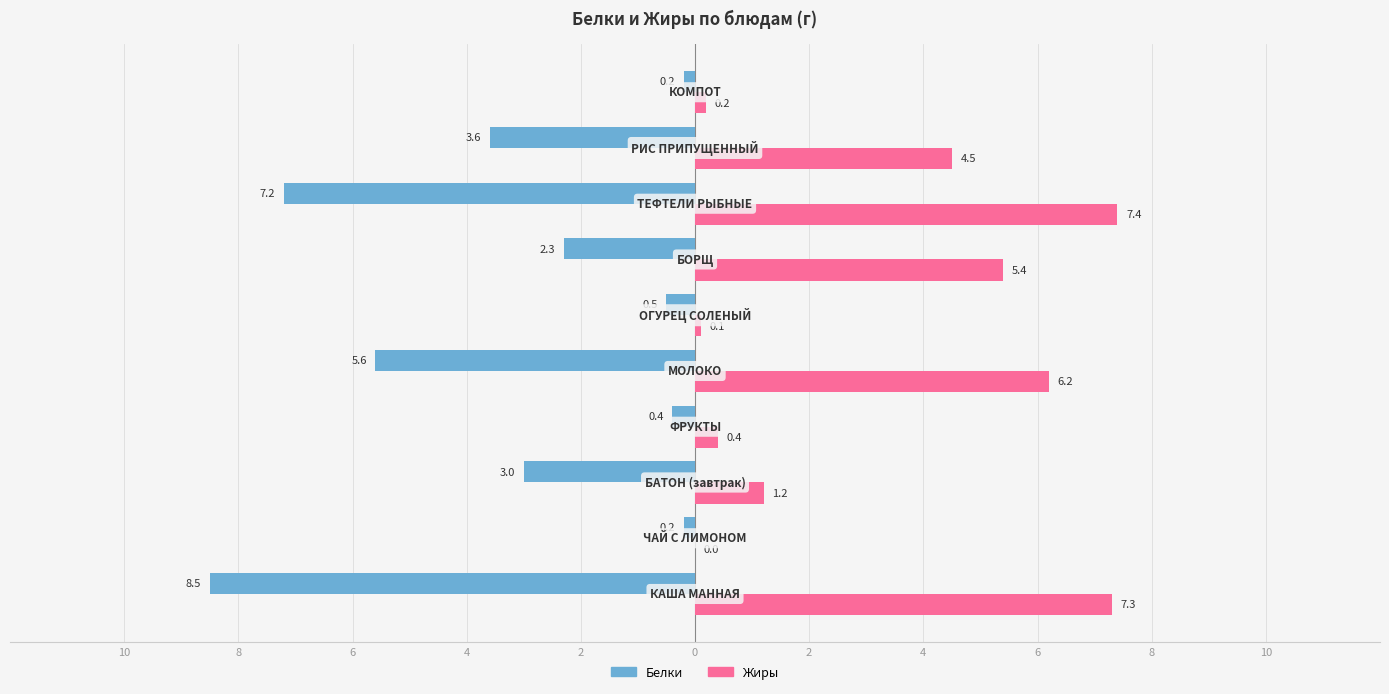

Reading left to right, what are all the values shown in this chart?

Белки: -8.5	-0.2	-3.0	-0.4	-5.6	-0.5	-2.3	-7.2	-3.6	-0.2
Жиры: 7.3	0.0	1.2	0.4	6.2	0.1	5.4	7.4	4.5	0.2